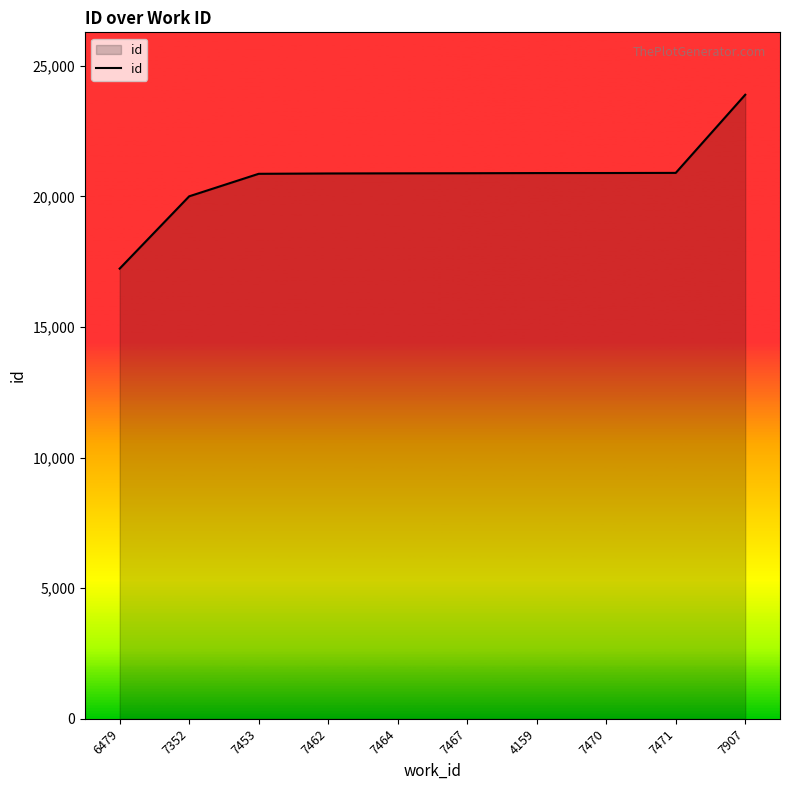

Is it true that the value at 7470 is 31387?

False